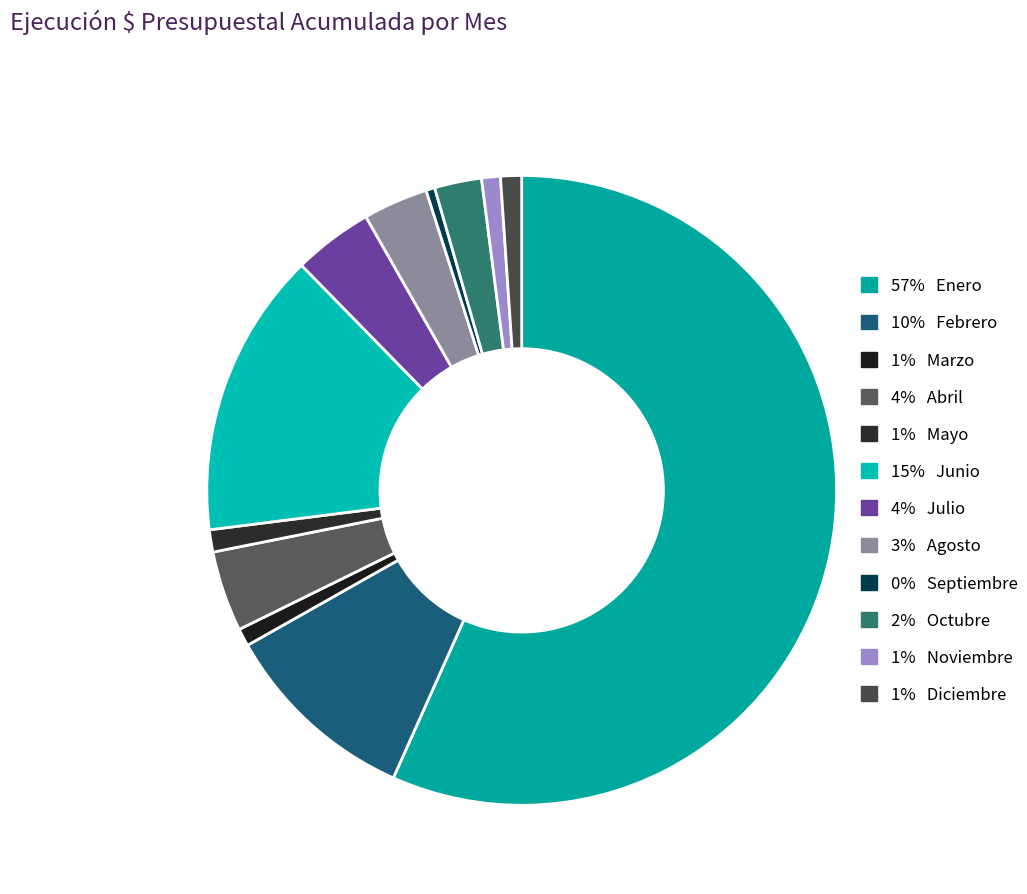

Count the number of slices in the pie.

12